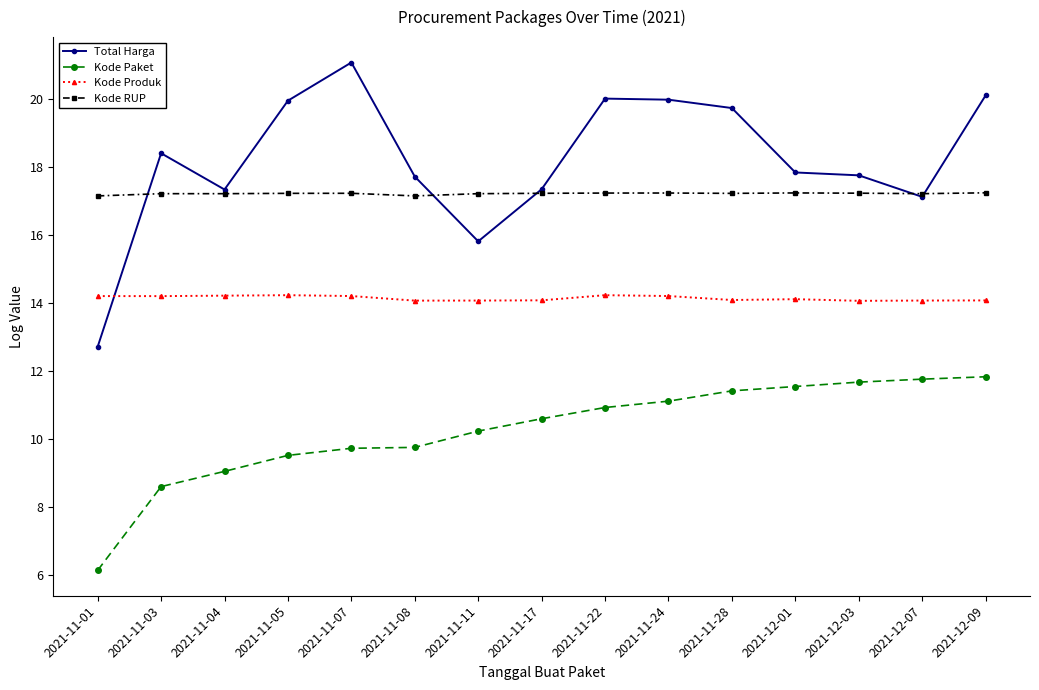

What value does the Kode RUP series have at 2021-12-09?

17.2